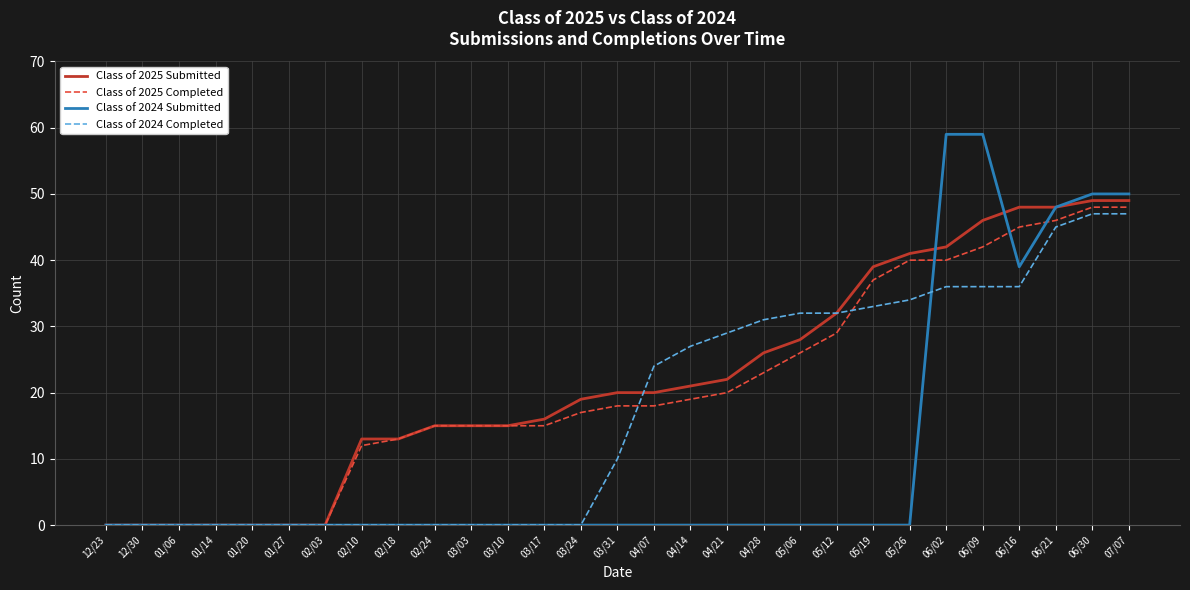

What value does the Class of 2025 Submitted series have at 02/18, to the nearest 10?

10